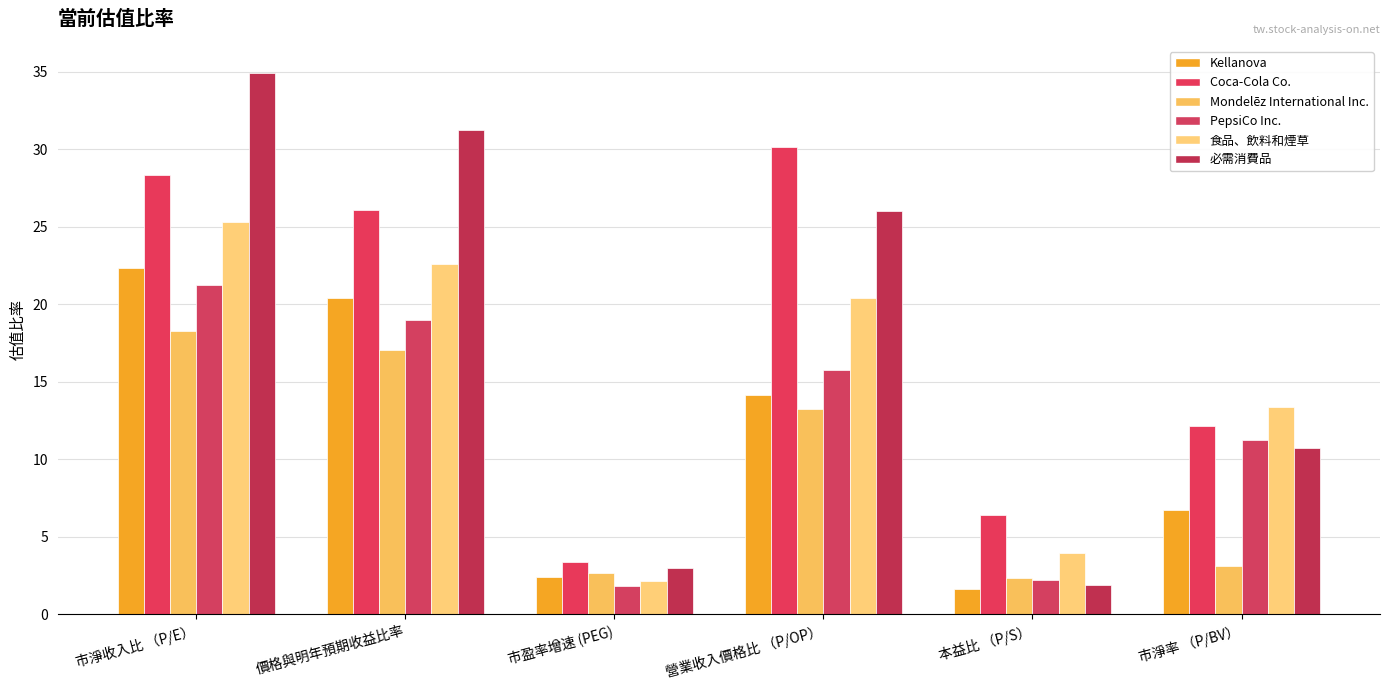

How many bars are there in each group?

6